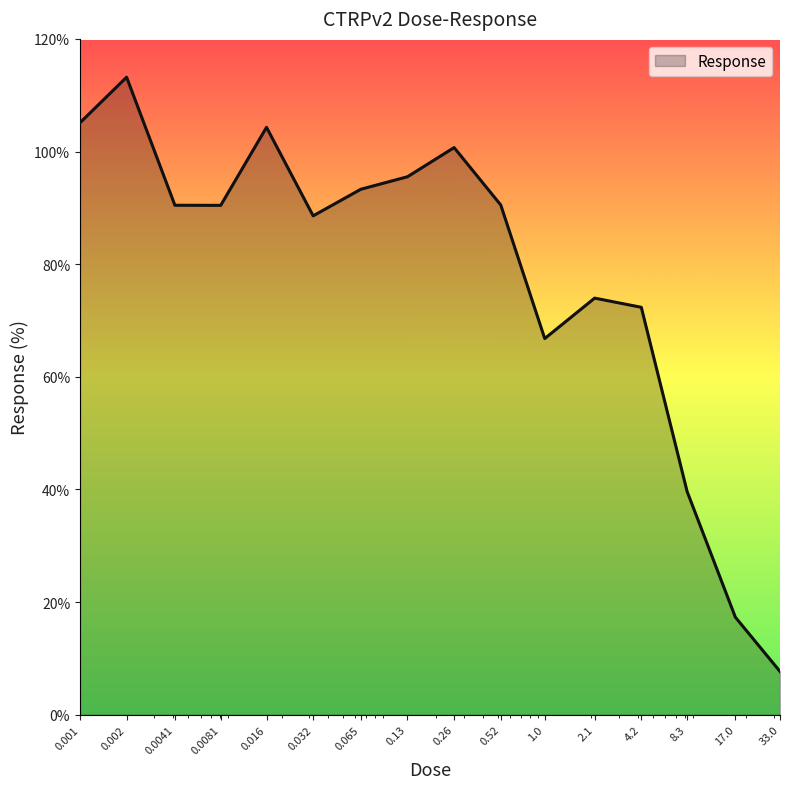

What is the minimum value shown in the chart?

7.7